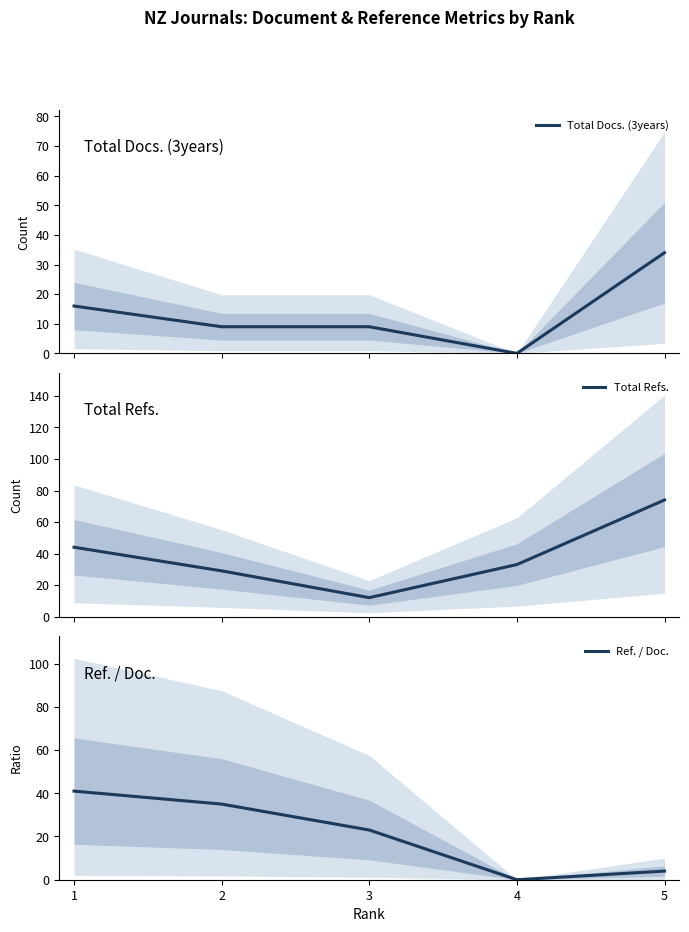

What are all the series names shown in the legend?

Total Docs. (3years), Total Refs., Ref. / Doc.